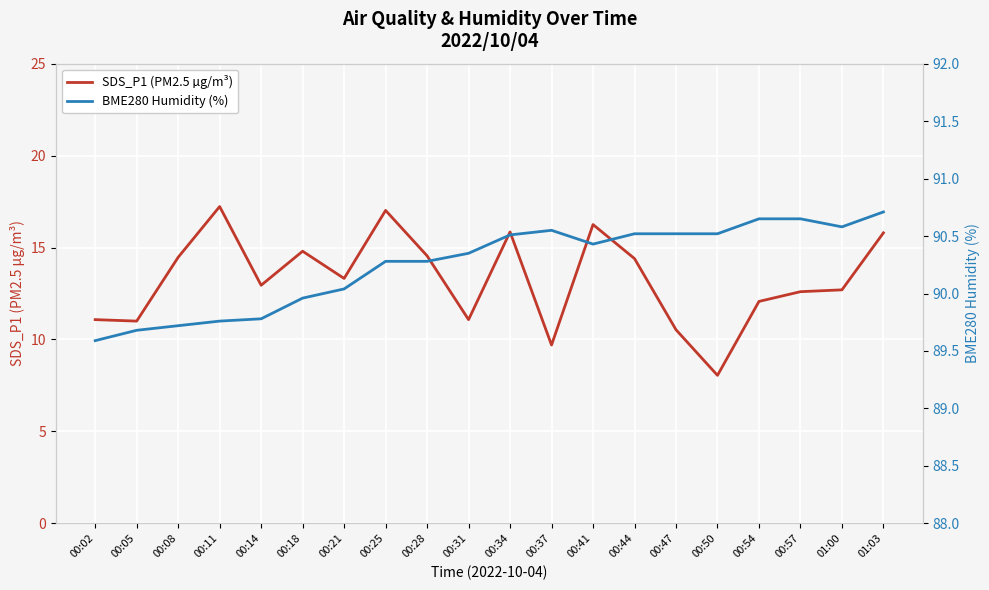

Which has a higher value, 00:37 or 00:25?

00:25